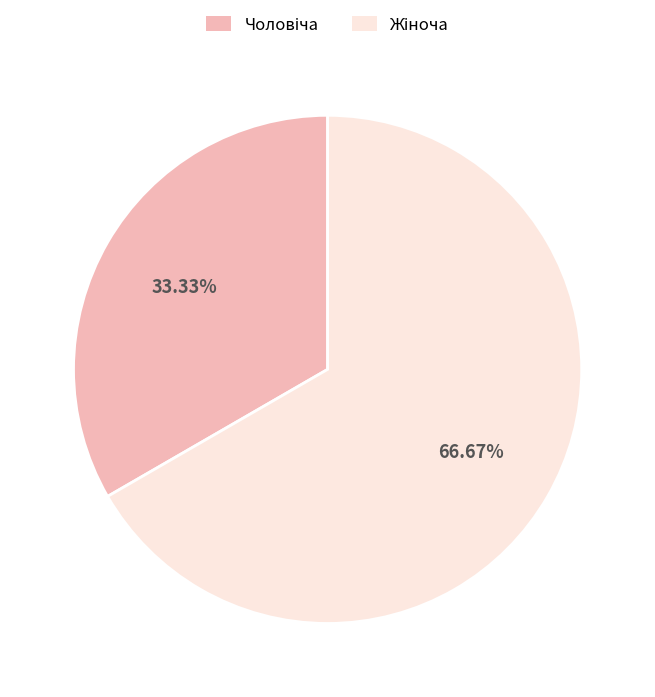

Is there any slice that represents more than half of the pie?

Yes